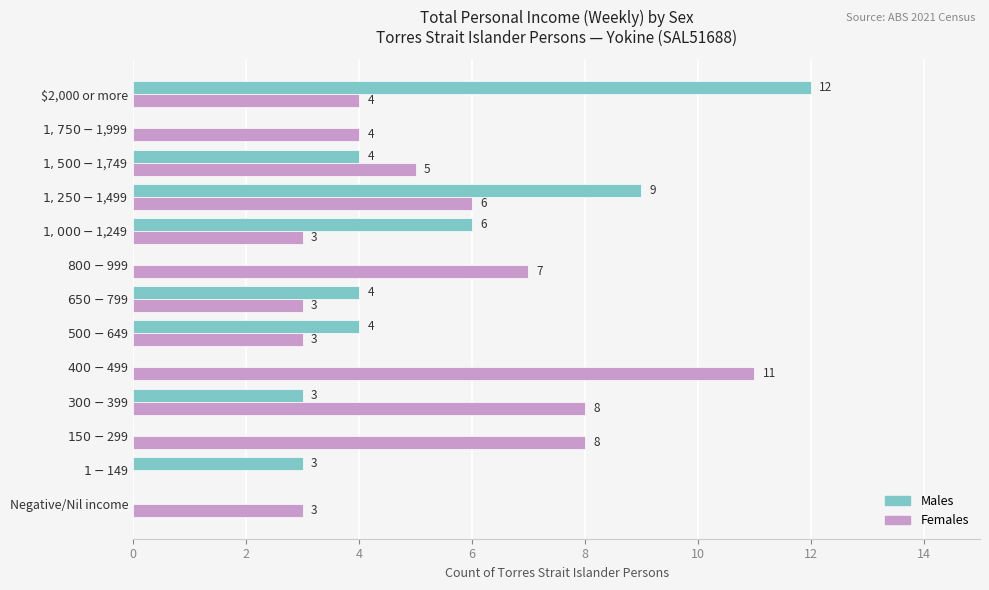

What is the sum of all Females values?

65